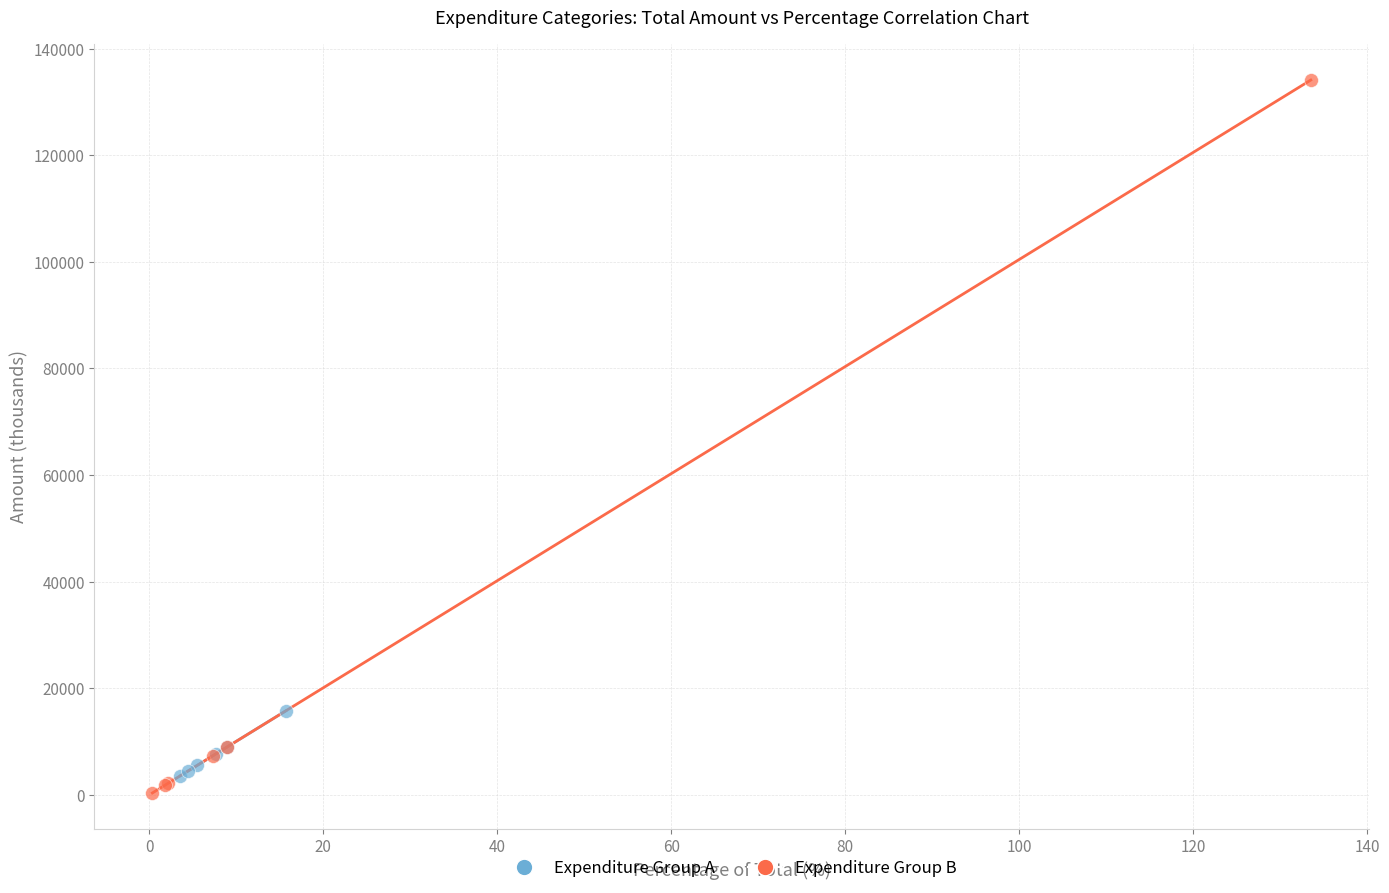

Which series contains the highest Y value?

Expenditure Group B